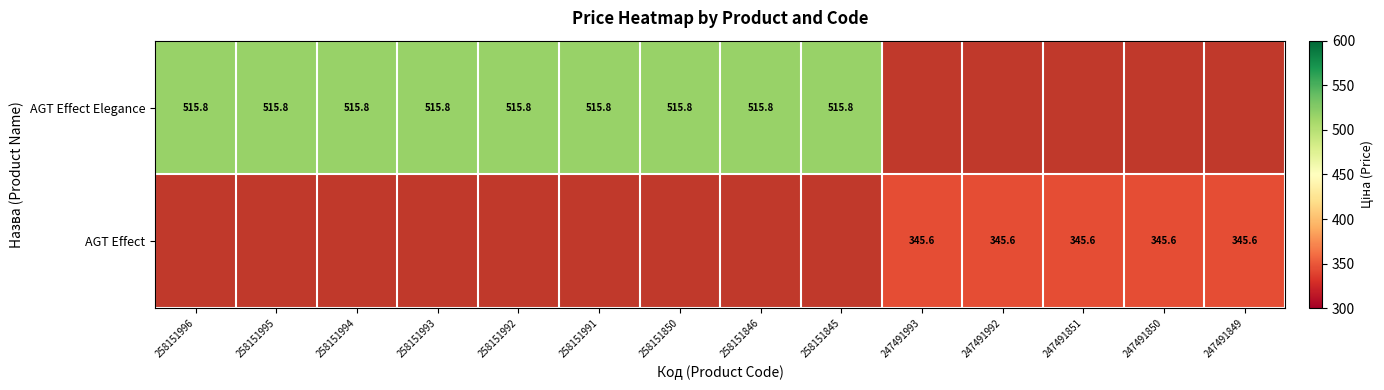

Which has a higher value, 247491849 or 247491851?

247491851